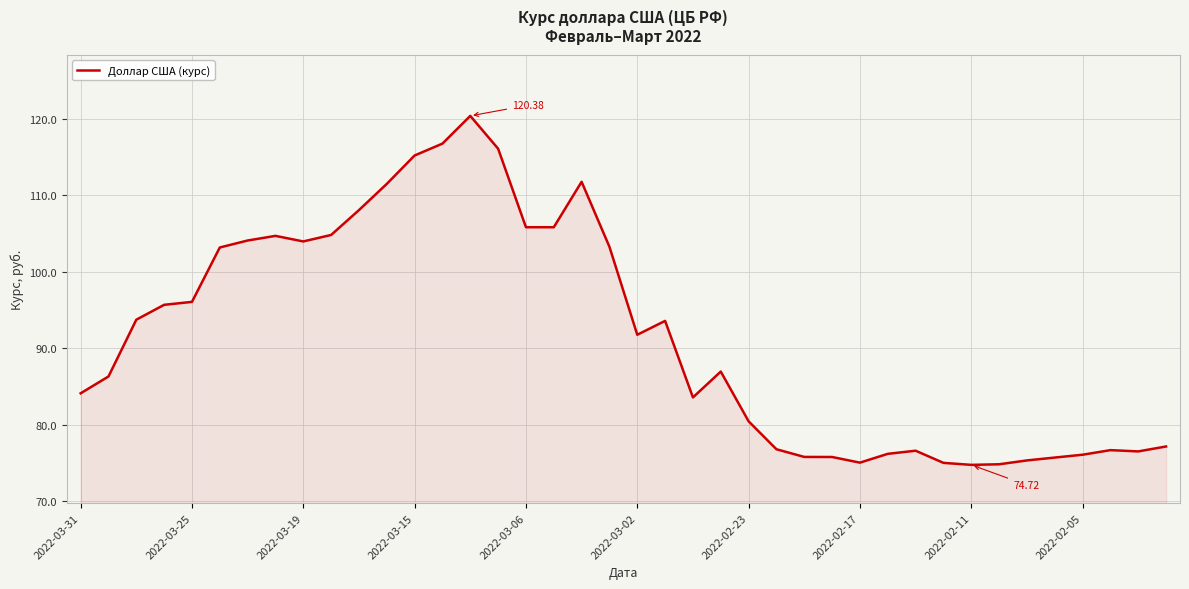

What is the difference between the maximum and minimum values?

45.7